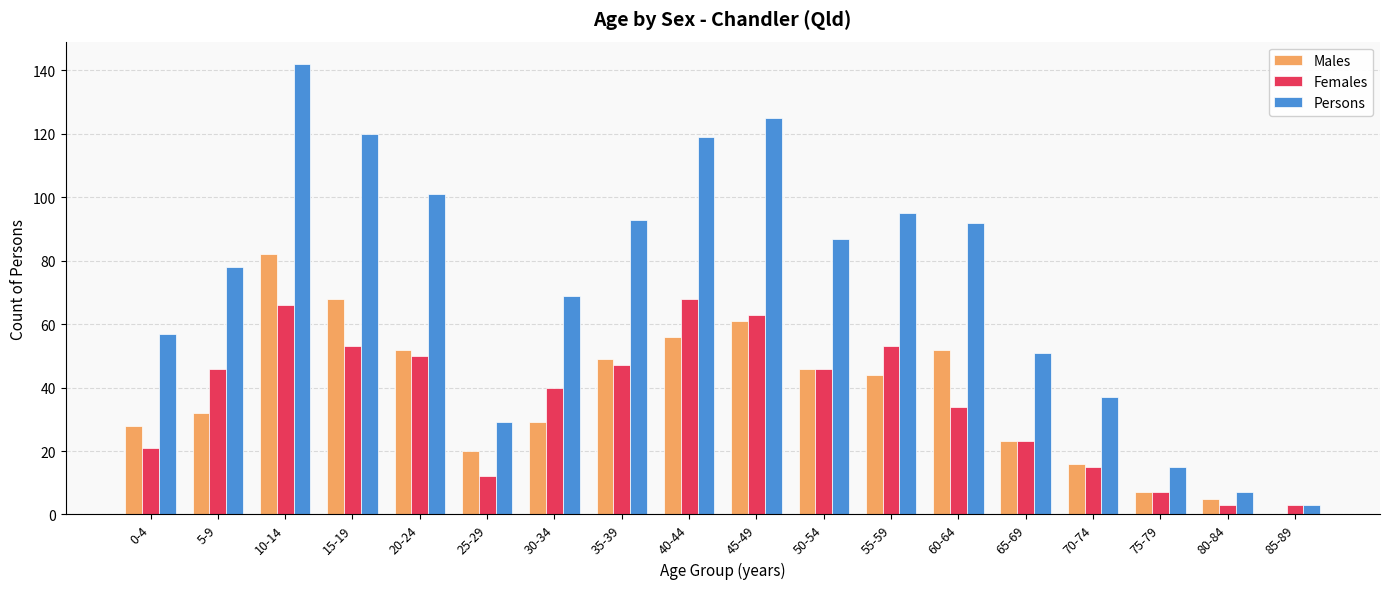

Reading left to right, transcribe all the data shown in this chart.

Males: 28	32	82	68	52	20	29	49	56	61	46	44	52	23	16	7	5	0
Females: 21	46	66	53	50	12	40	47	68	63	46	53	34	23	15	7	3	3
Persons: 57	78	142	120	101	29	69	93	119	125	87	95	92	51	37	15	7	3